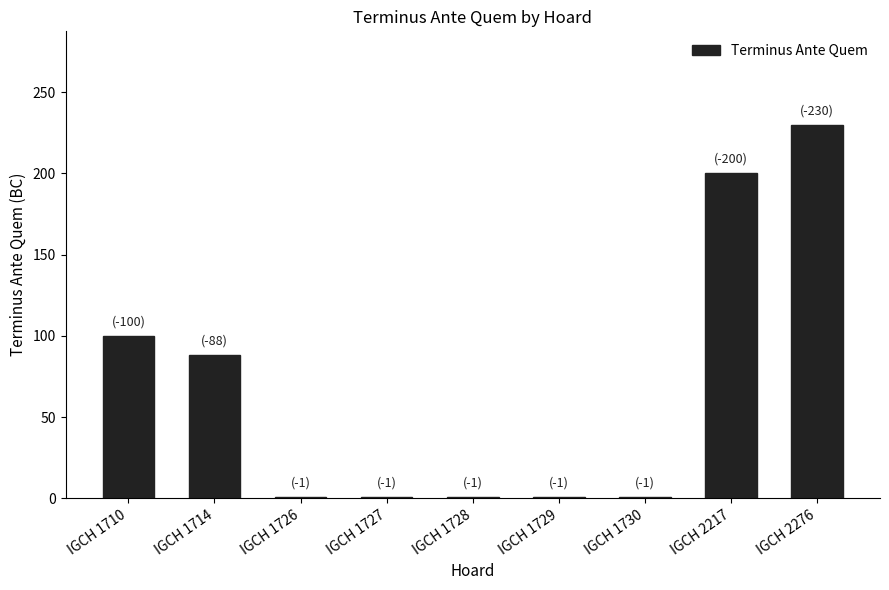

What is the average value?

69